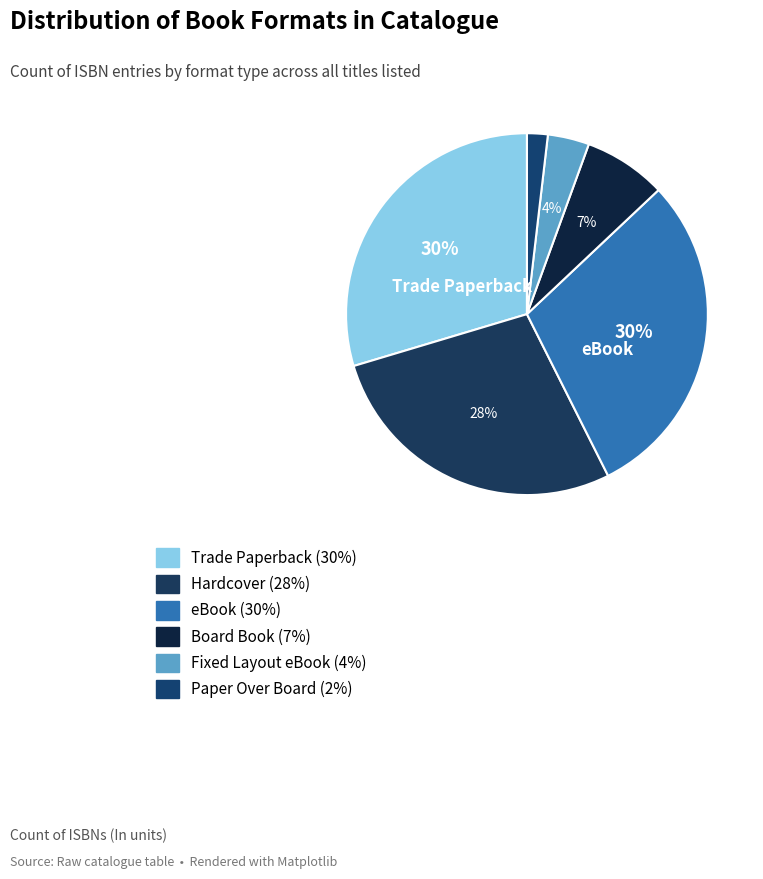

Is there a majority slice in this chart?

No